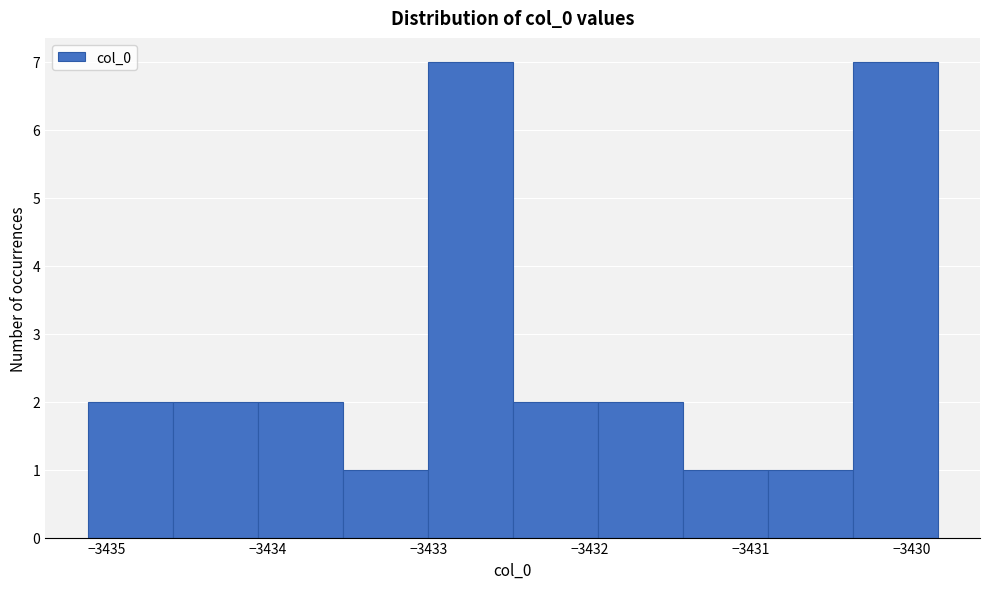

Reading left to right, transcribe this chart: for each bar, give the range it covers on the x-axis and its height. Neither the bar edges nor the heights are printed on the chart, so give them approximately, as read against the axes.

-3435.1 to -3434.6: 2
-3434.6 to -3434.1: 2
-3434.1 to -3433.5: 2
-3433.5 to -3433.0: 1
-3433.0 to -3432.5: 7
-3432.5 to -3432.0: 2
-3432.0 to -3431.4: 2
-3431.4 to -3430.9: 1
-3430.9 to -3430.4: 1
-3430.4 to -3429.8: 7